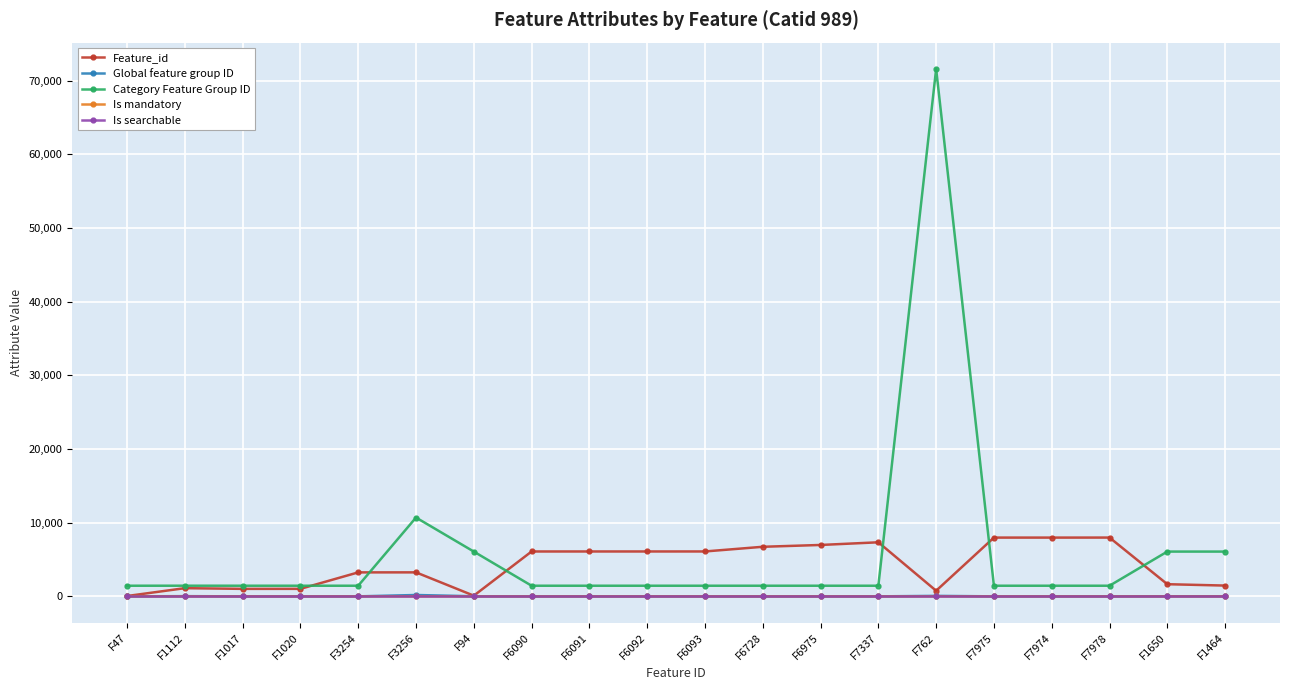

At which category is the sum across all series the highest?

F762